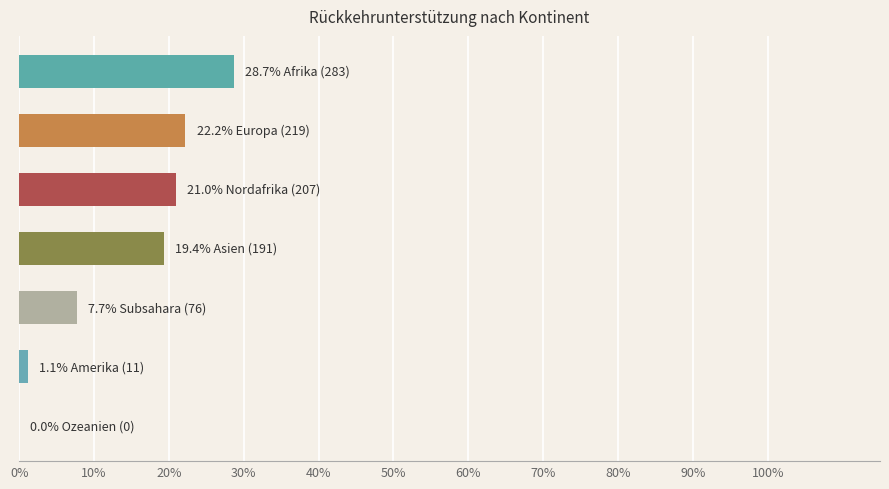

Are the bars horizontal?

Yes